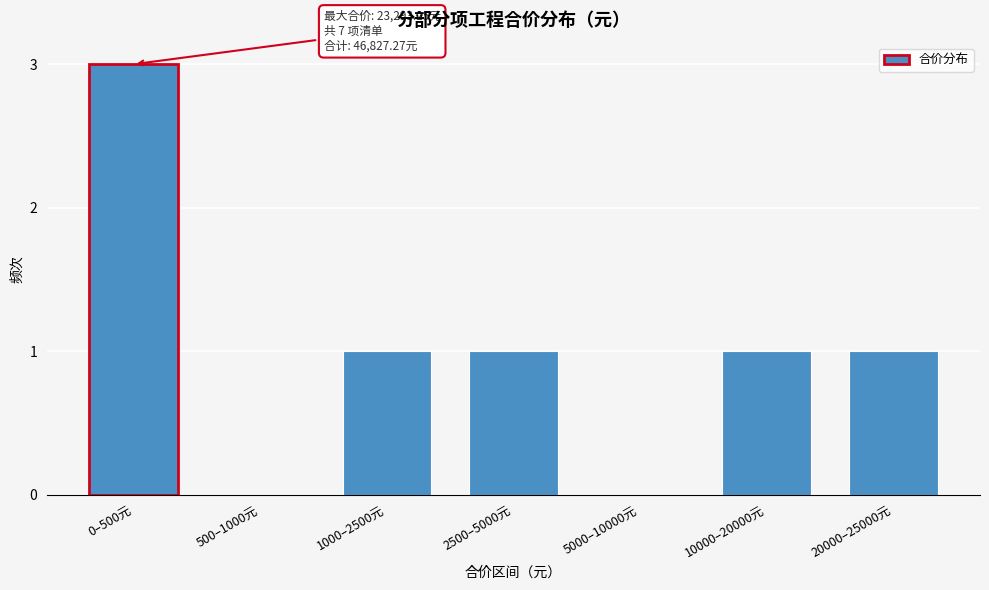

Reading left to right, list all the values displayed in this chart.

0–500元=3	500–1000元=0	1000–2500元=1	2500–5000元=1	5000–10000元=0	10000–20000元=1	20000–25000元=1